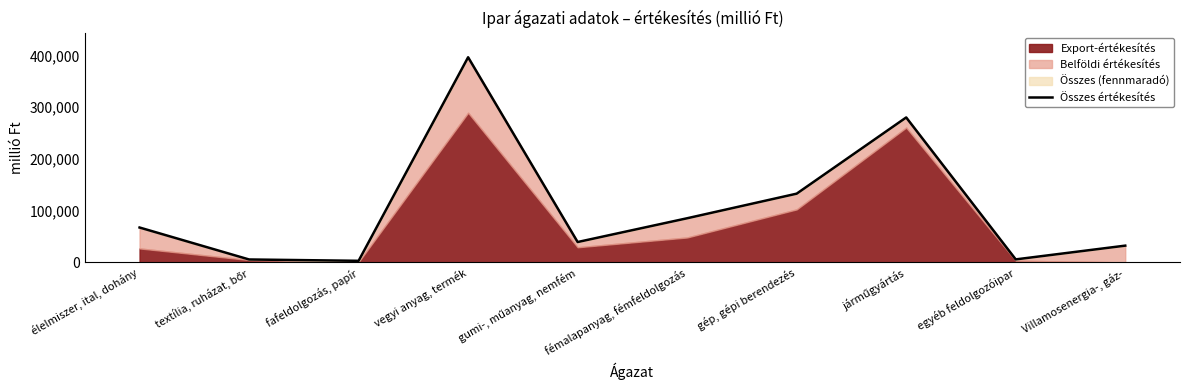

How many values are below 67506?

5